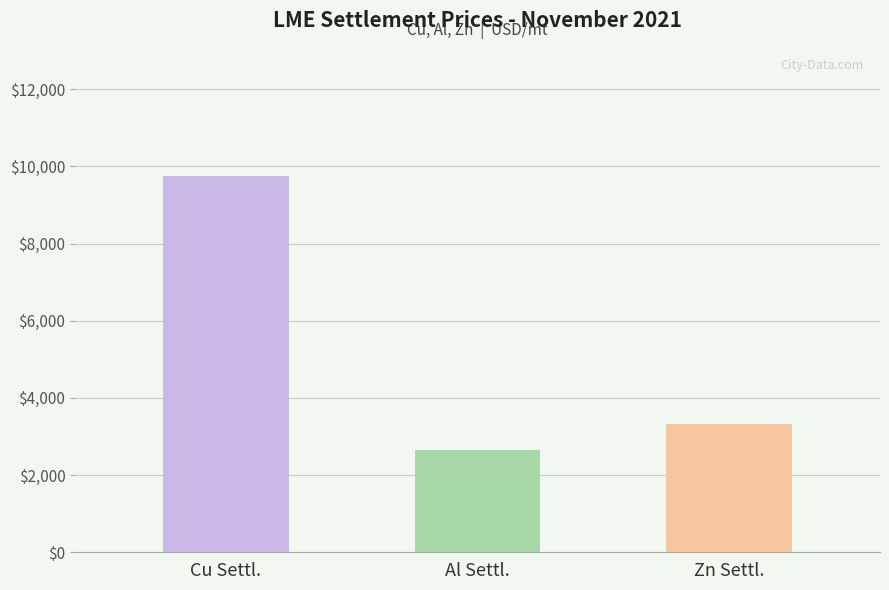

How many series are shown in this chart?

3